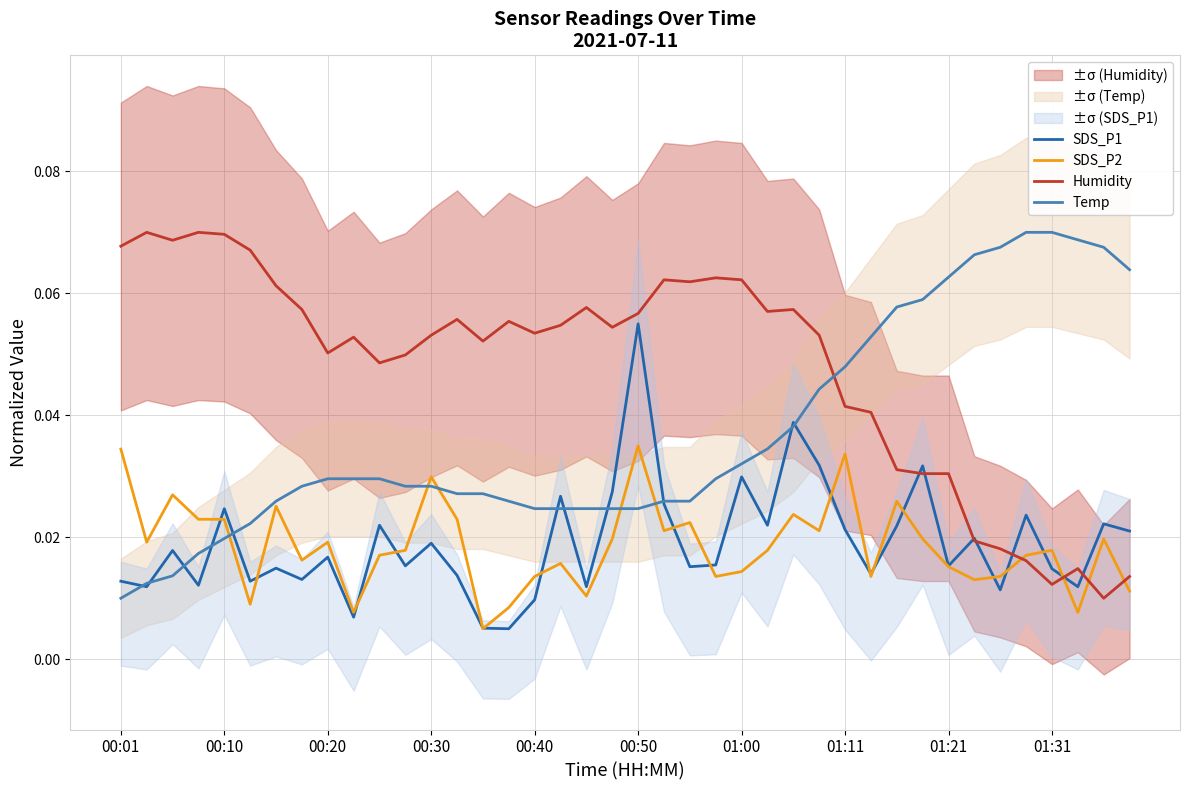

How many intersections are there between Humidity and SDS_P1?

7